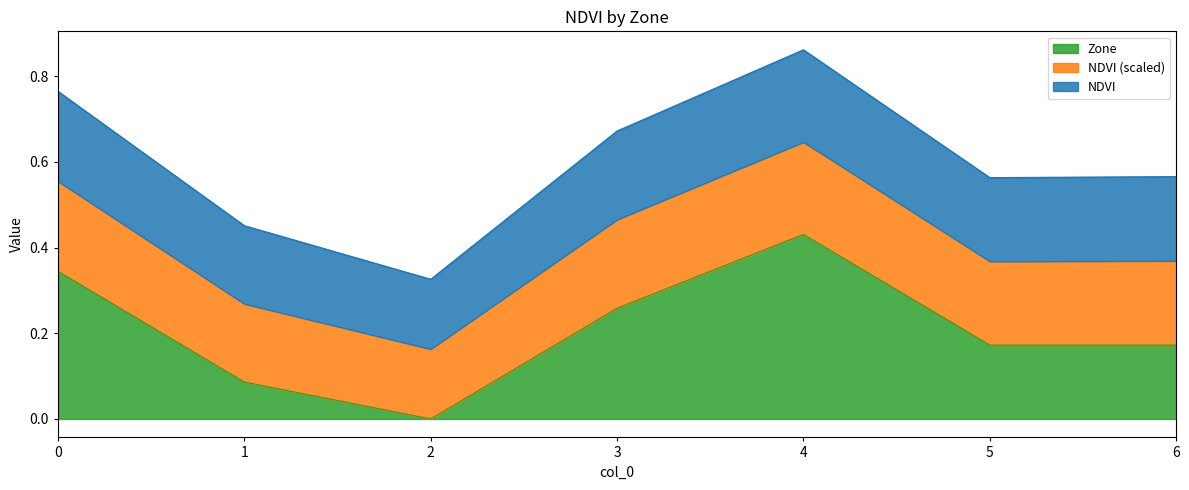

How many values are between 0 and 1?

7